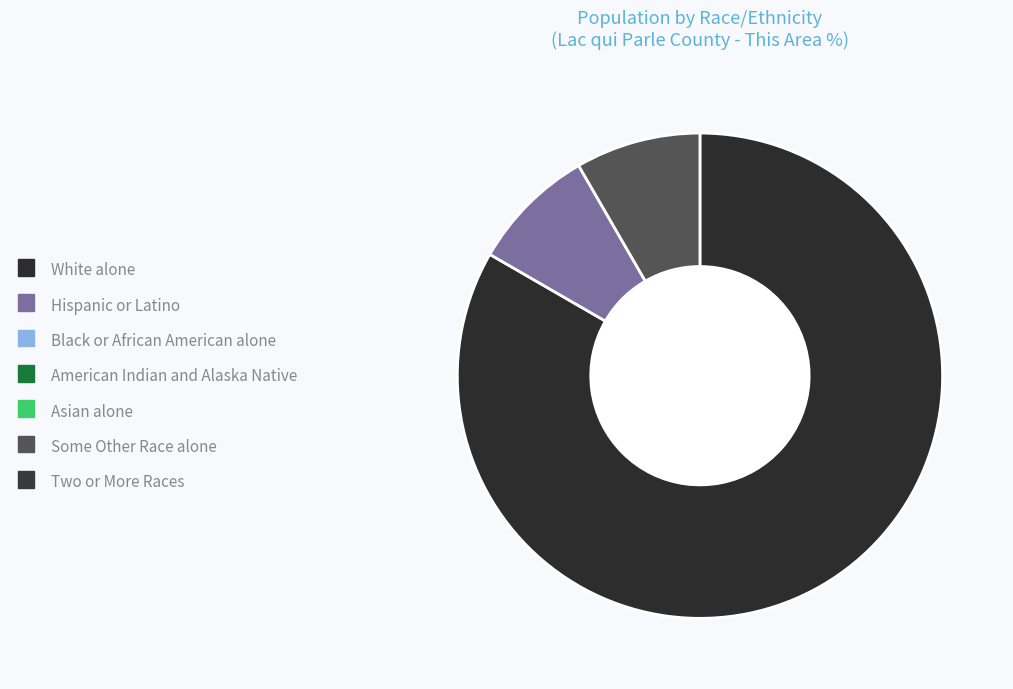

Is there any slice that represents more than half of the pie?

Yes